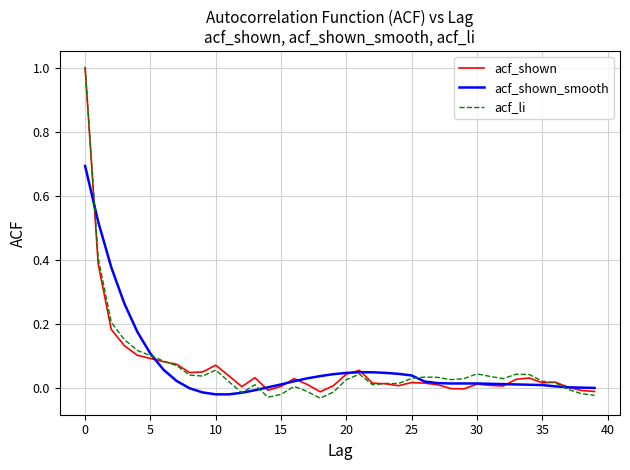

Which series has the largest range (max minus min)?

acf_li